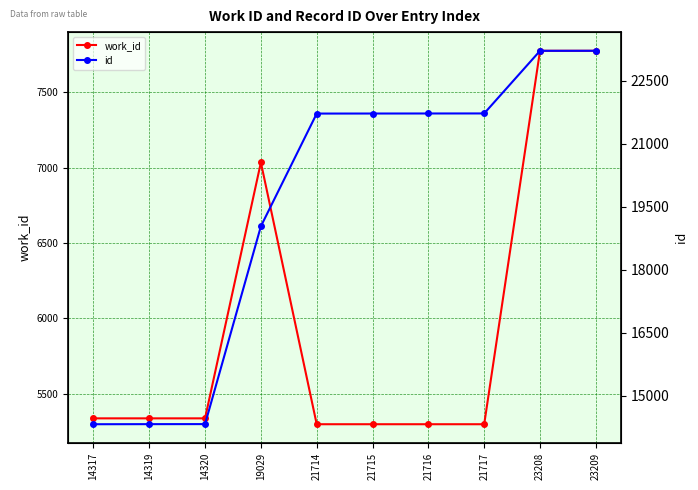

Where is the first local maximum for work_id?

19029